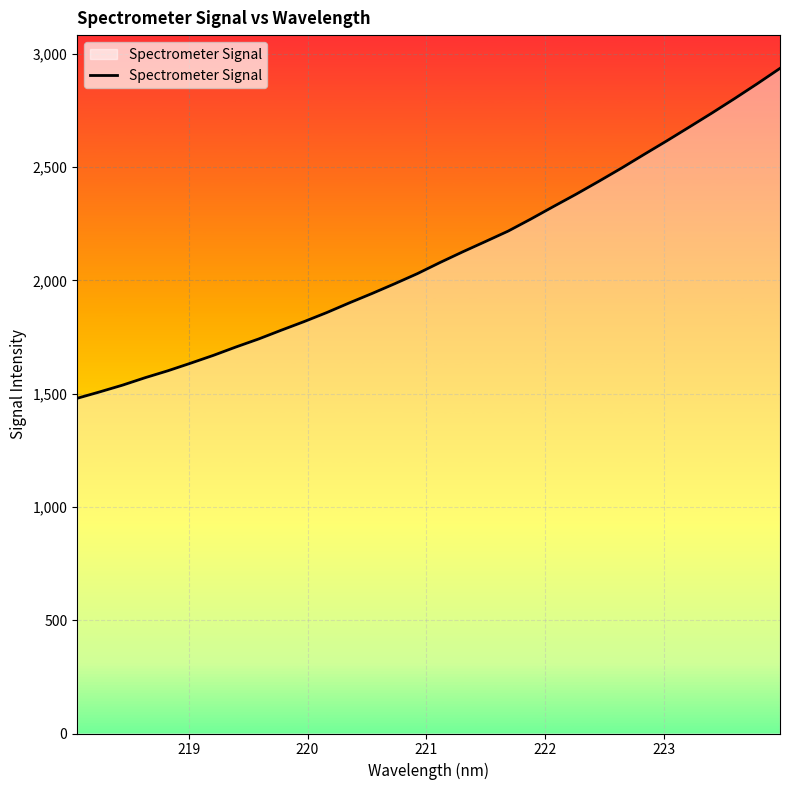

True or false: the data has more than 0 interior local peaks.

False